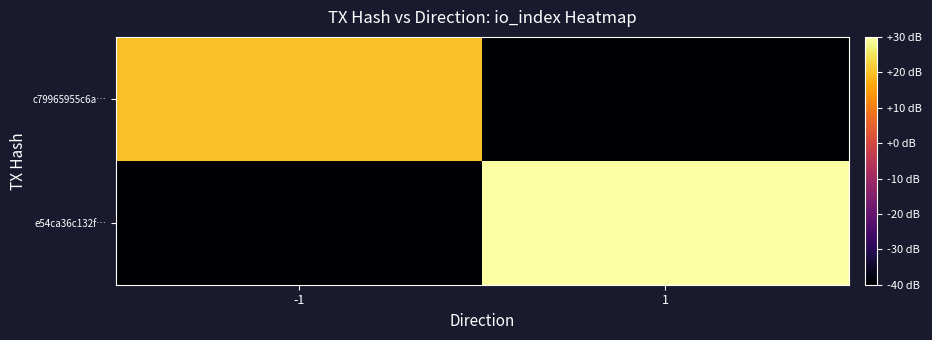

At which category is the sum across all series the highest?

1